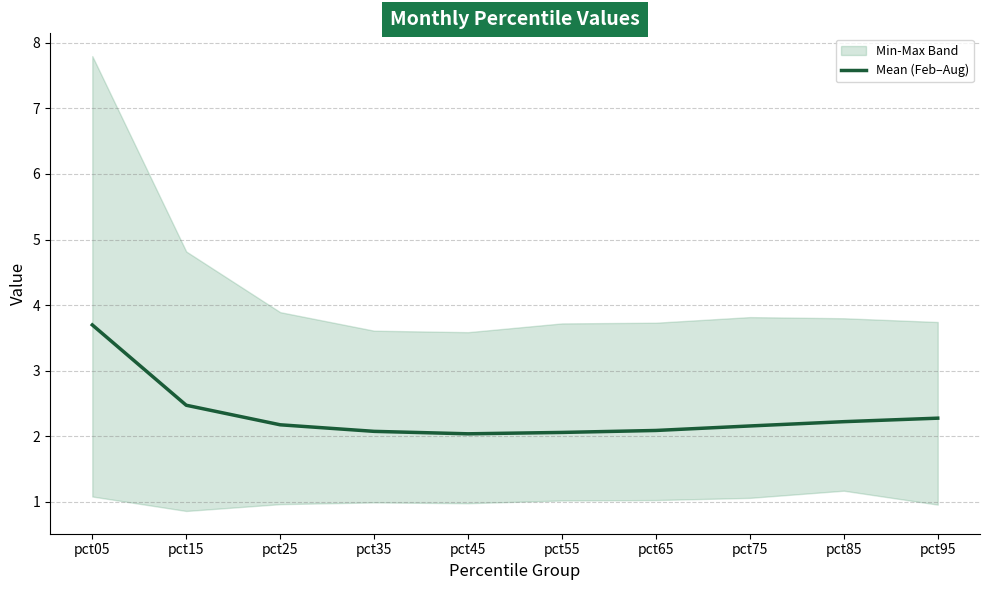

Reading left to right, what are all the values shown in this chart?

pct05=3.7	pct15=2.5	pct25=2.2	pct35=2.1	pct45=2.0	pct55=2.1	pct65=2.1	pct75=2.2	pct85=2.2	pct95=2.3